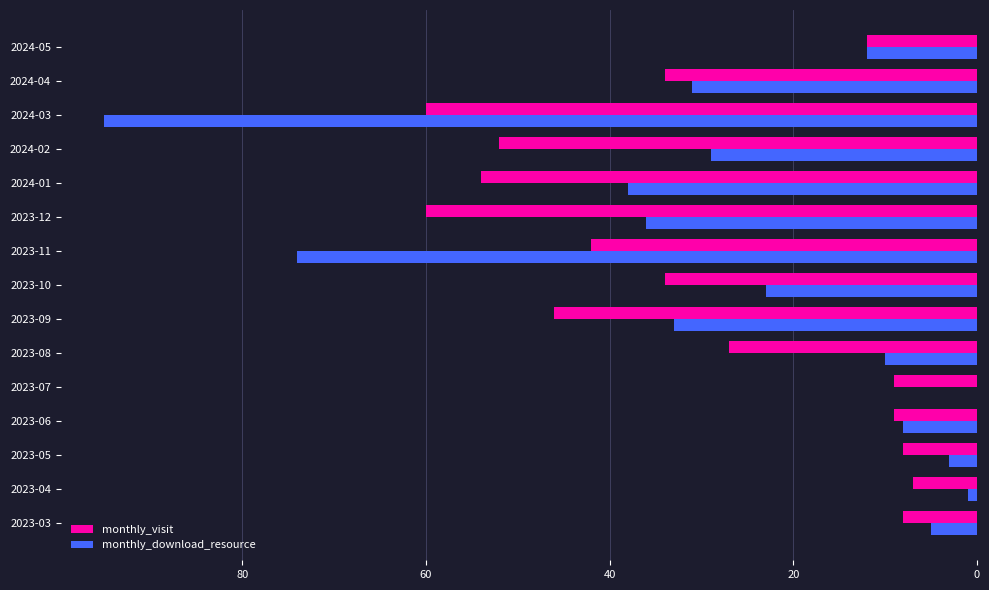

What is the sum of all monthly_visit values?

462